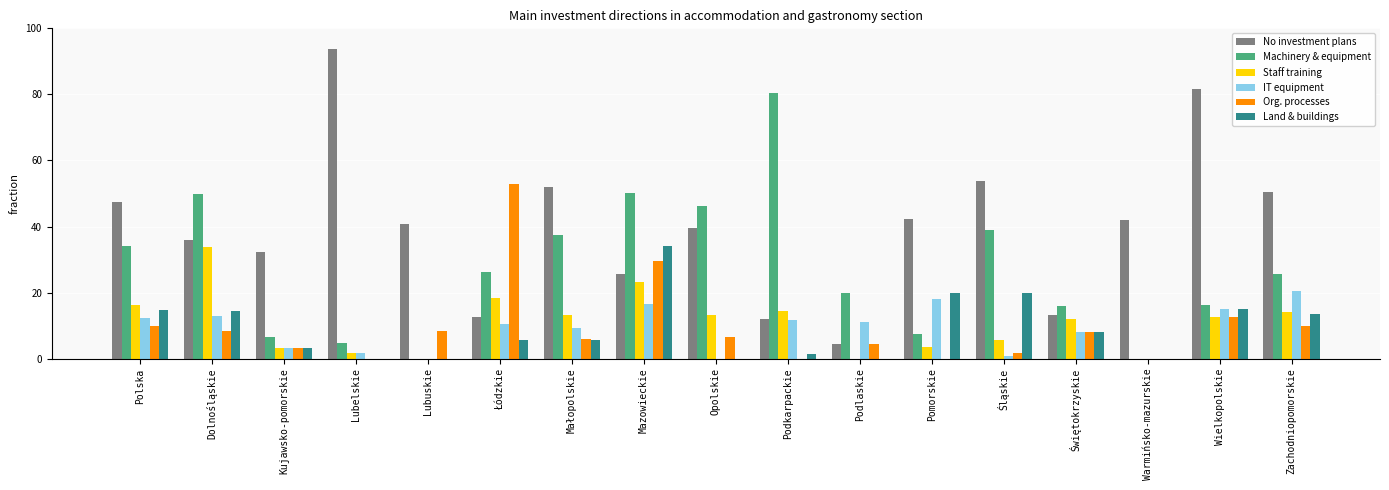

Between Pomorskie and Wielkopolskie, which series saw the biggest shift?

No investment plans